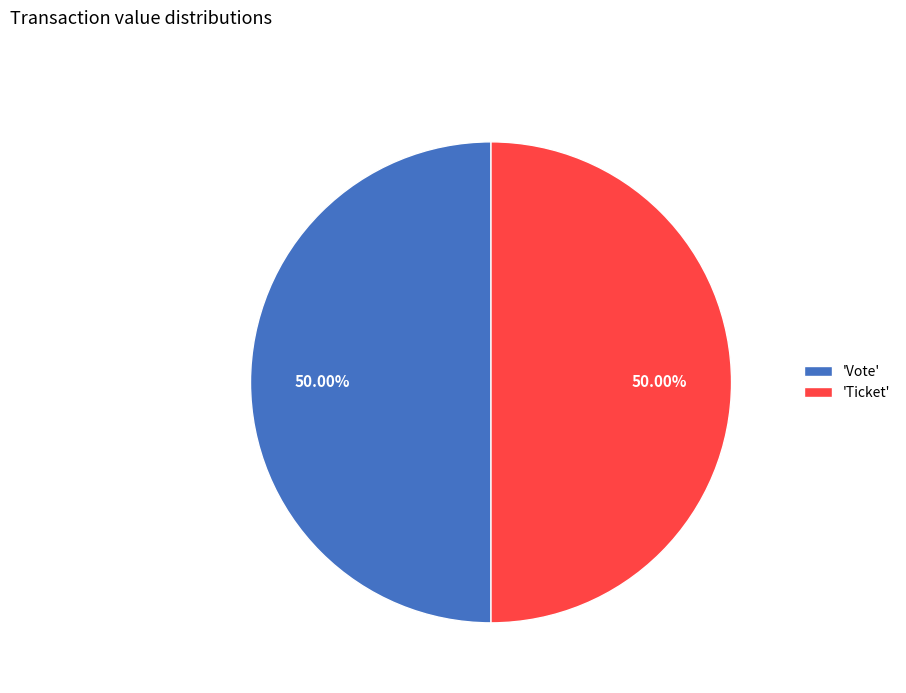

Count the number of slices in the pie.

2